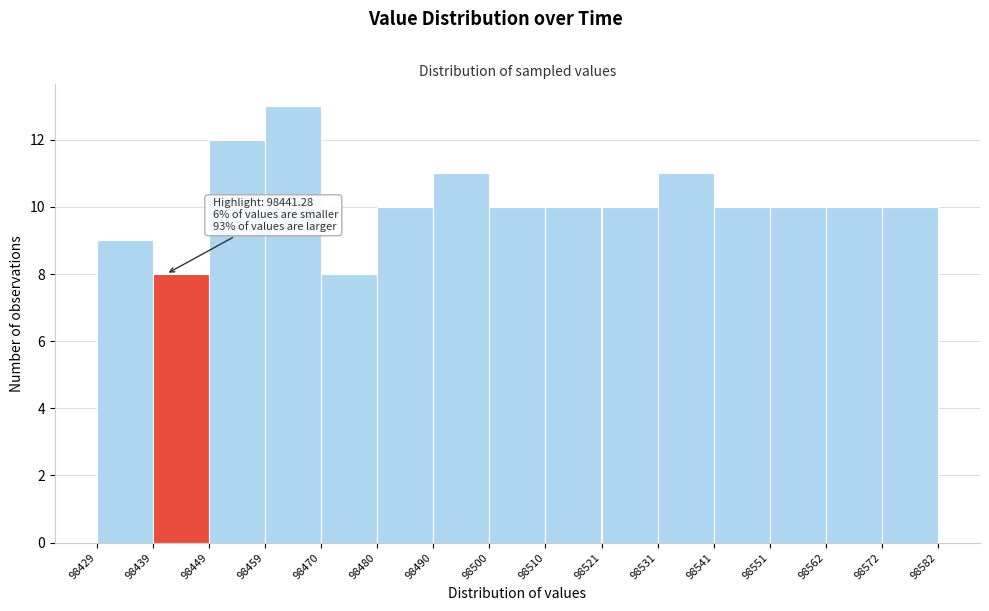

Over which range of the x-axis is the bar tallest?

98459 to 98470